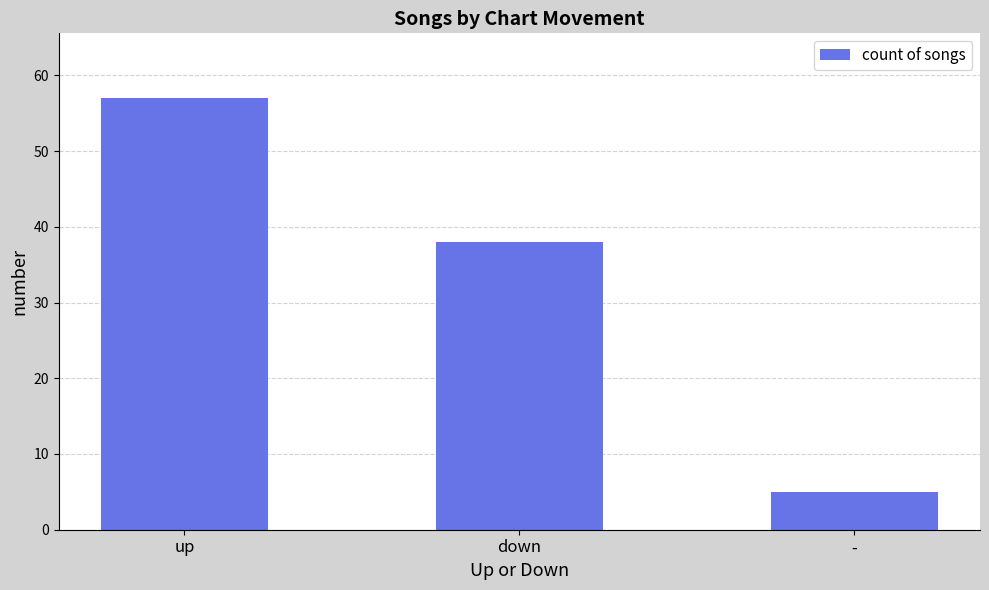

Reading left to right, list all the values displayed in this chart.

57	38	5